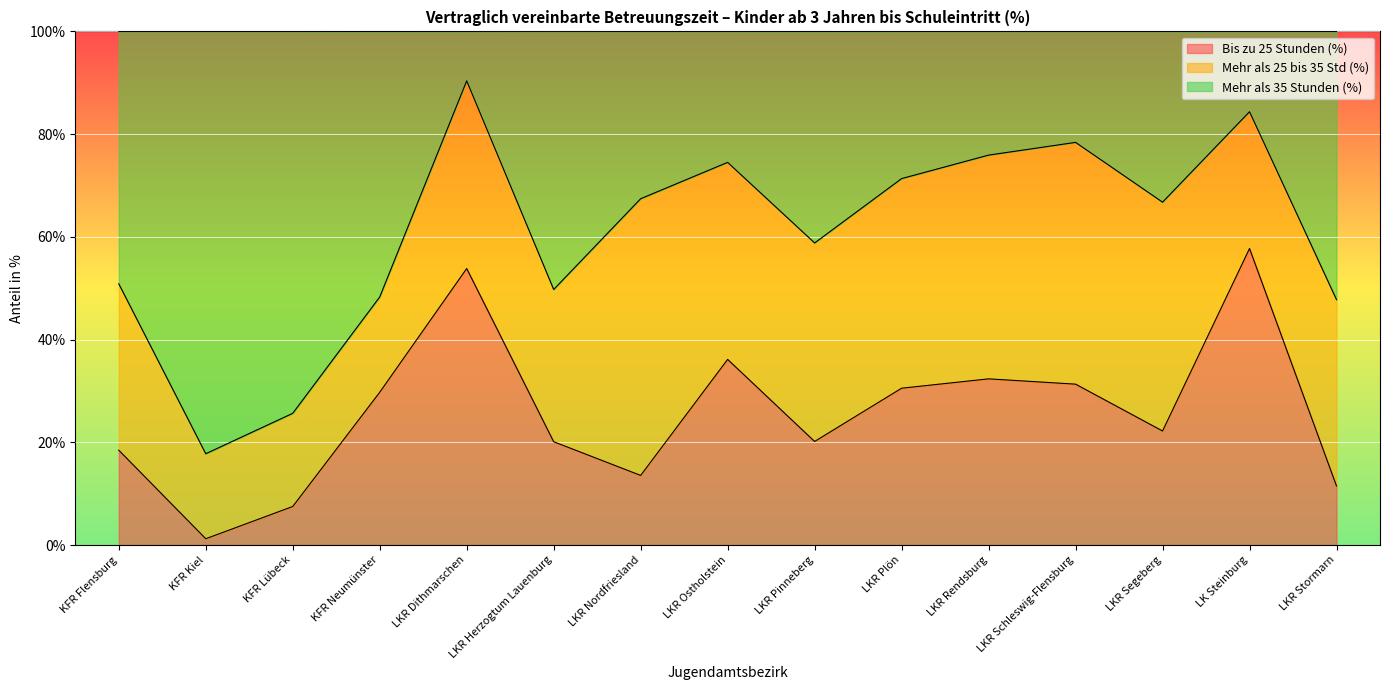

What is the difference between the maximum and minimum values in the Bis zu 25 Stunden (%) series?

56.5